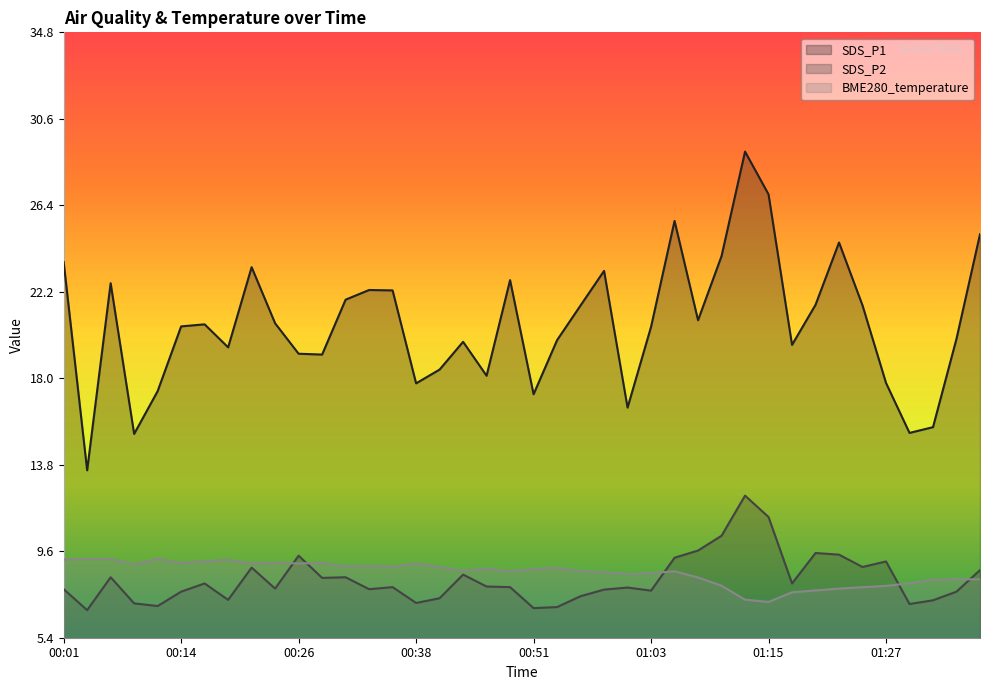

At which category does the chart reach its minimum across all series?

00:04